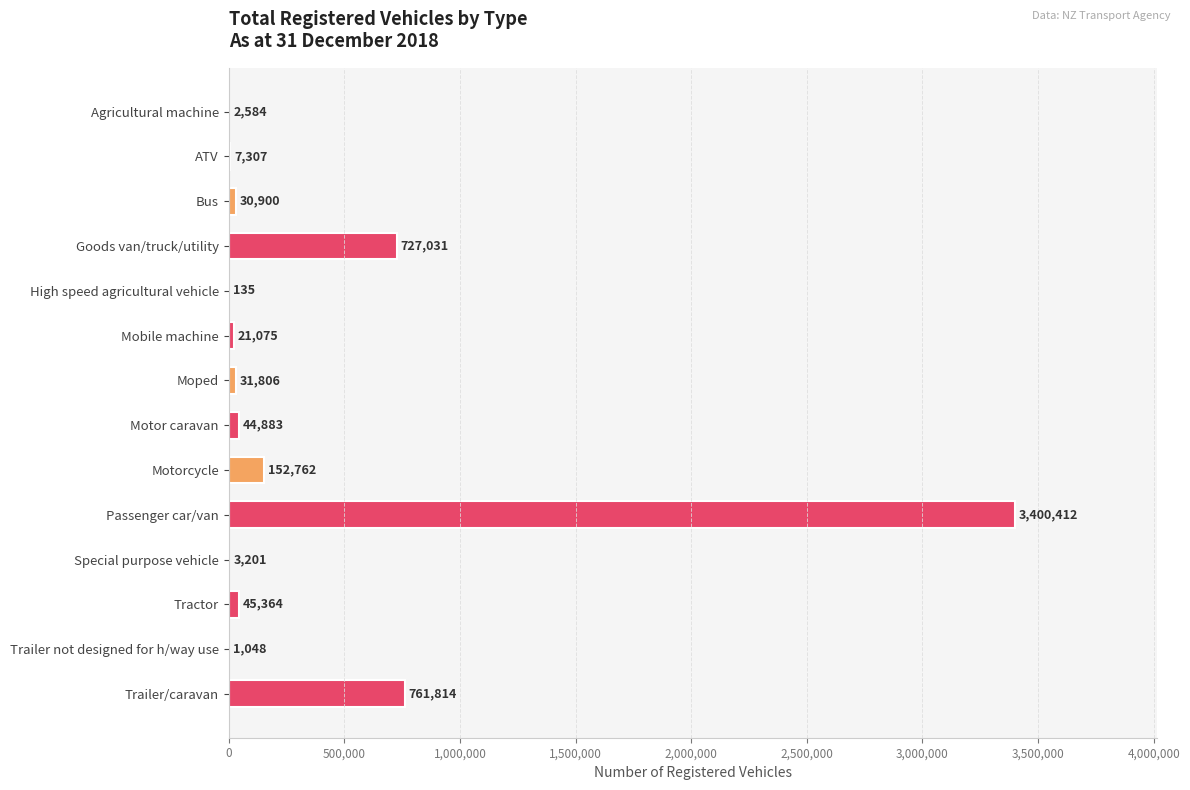

Reading top to bottom, transcribe all the data shown in this chart.

Agricultural machine=2584	ATV=7307	Bus=30900	Goods van/truck/utility=727031	High speed agricultural vehicle=135	Mobile machine=21075	Moped=31806	Motor caravan=44883	Motorcycle=152762	Passenger car/van=3400412	Special purpose vehicle=3201	Tractor=45364	Trailer not designed for h/way use=1048	Trailer/caravan=761814